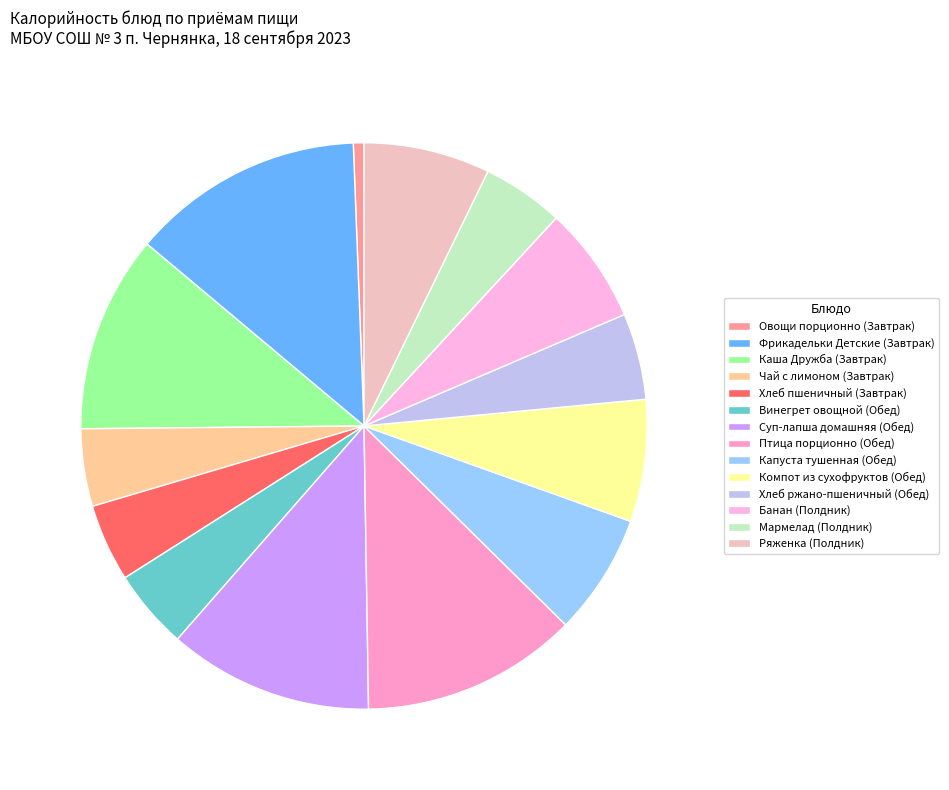

Combined, what portion of the pie is Суп-лапша домашняя (Обед) and Птица порционно (Обед)?

24.1%